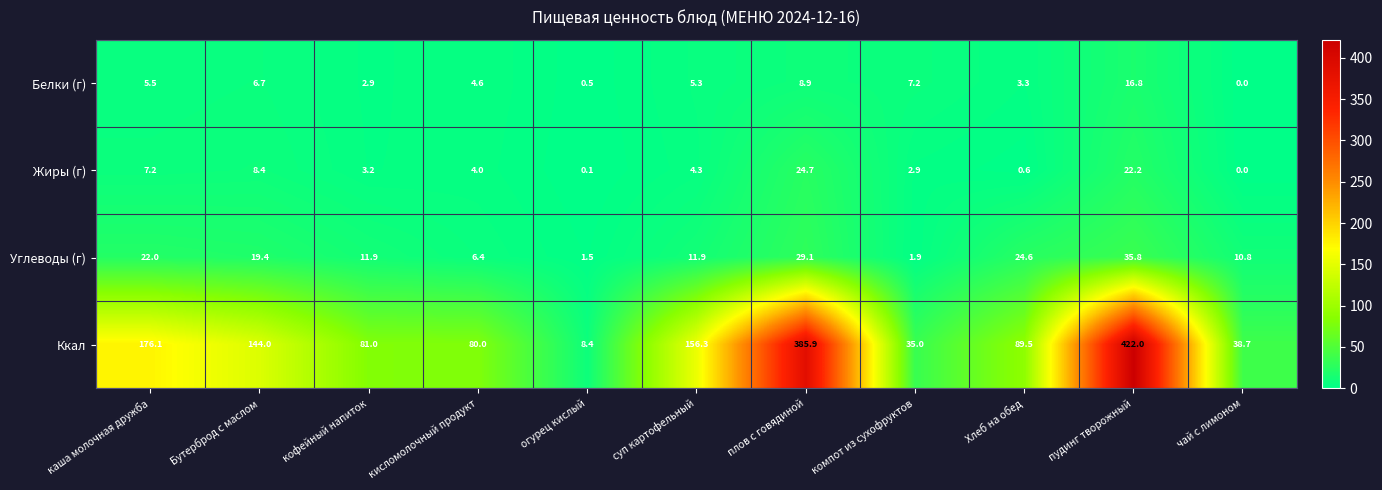

What is the average value of the Белки (г) series?

5.6